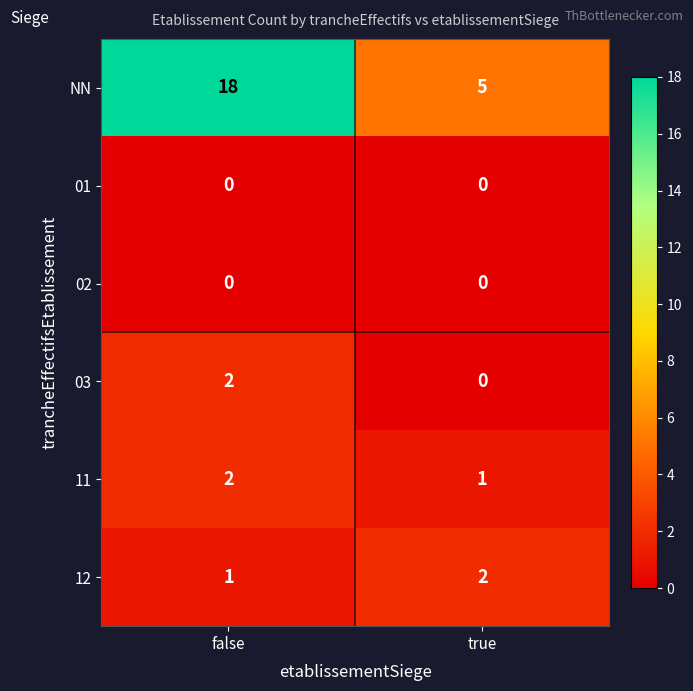

What is the sum of the 12 values at false and true?

3